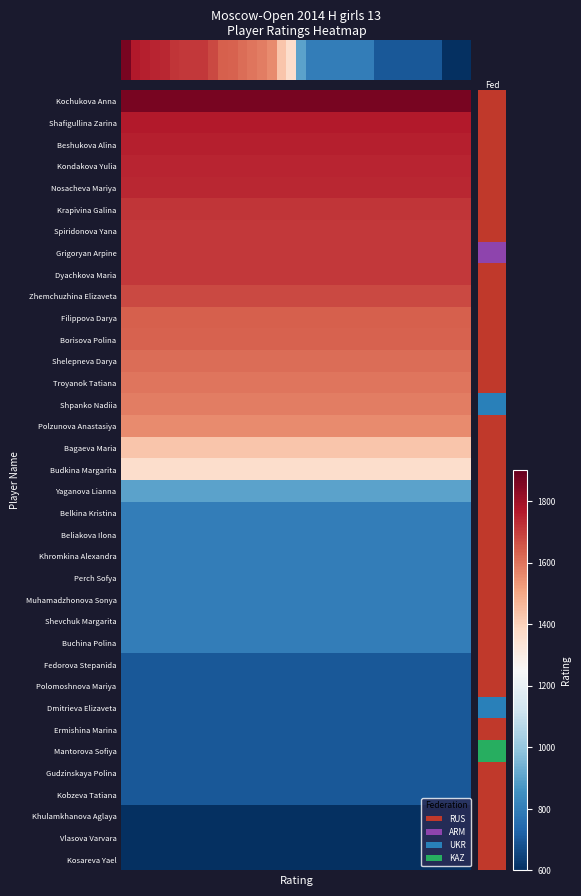

What is the average value?

1195